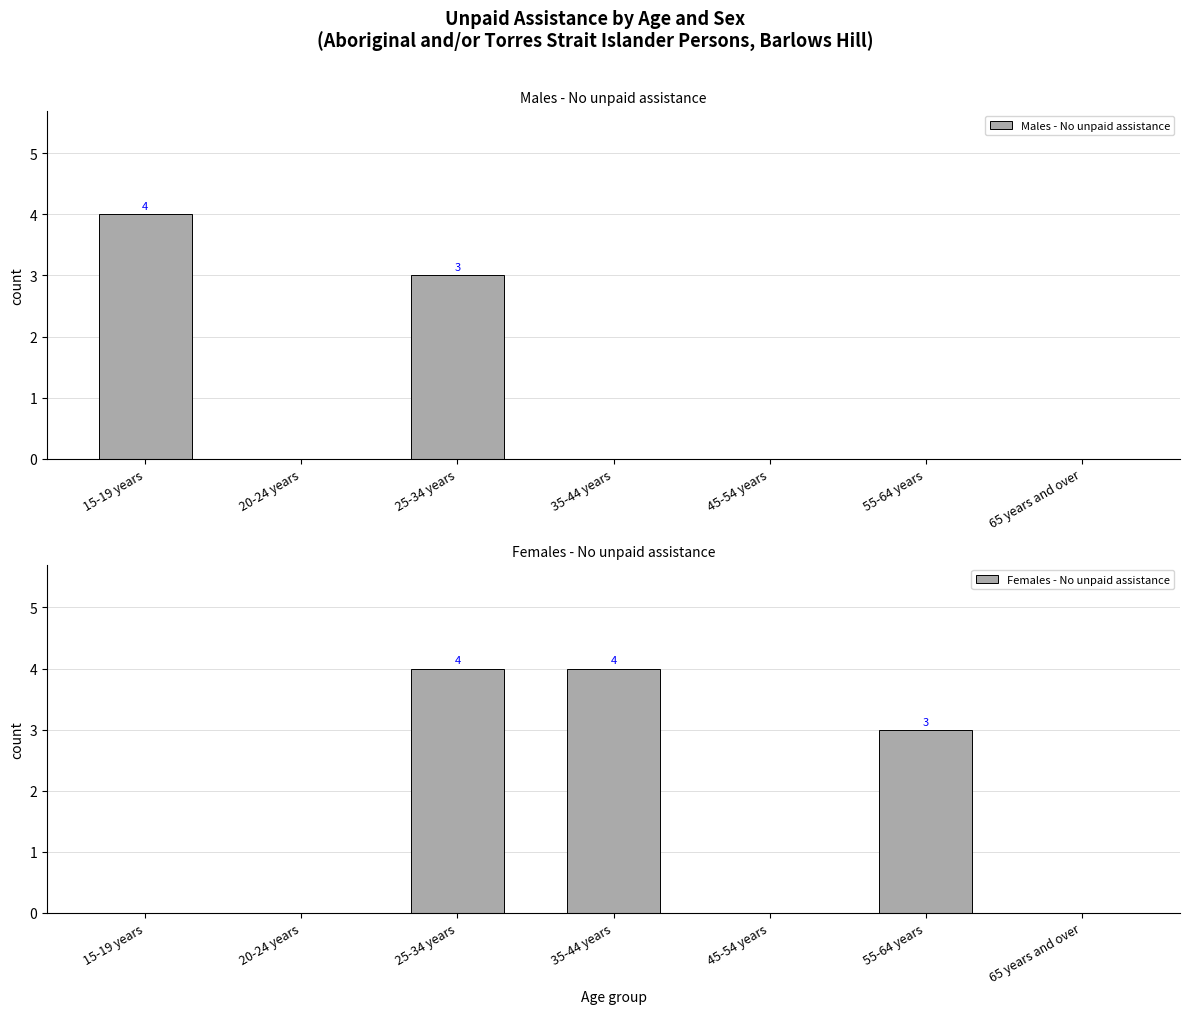

Which category has the lowest value across all series?

20-24 years